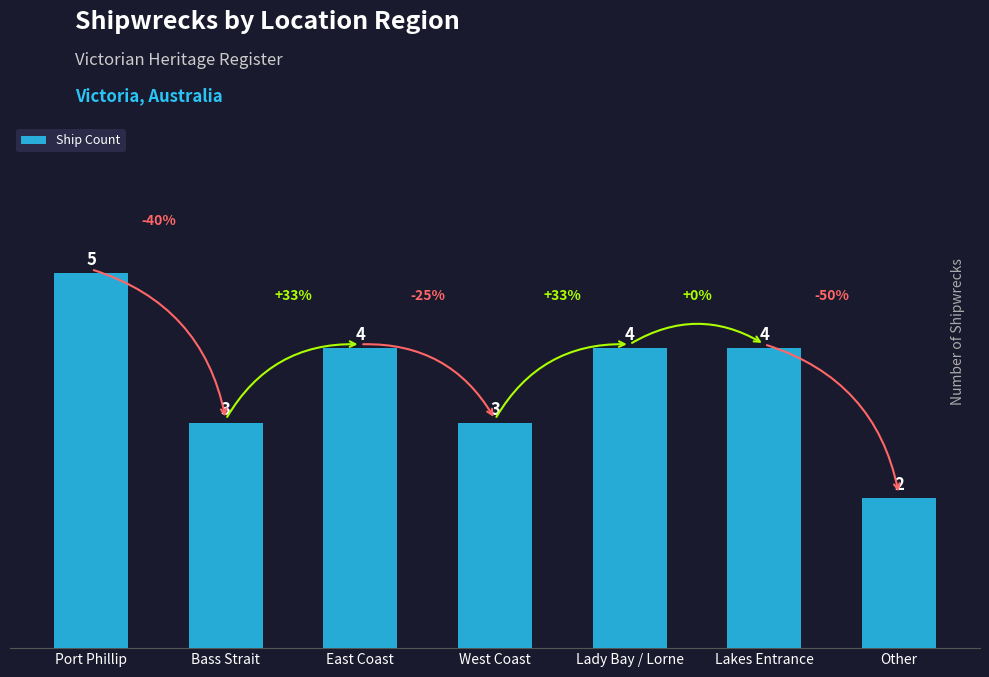

How many data points are less than 4?

3